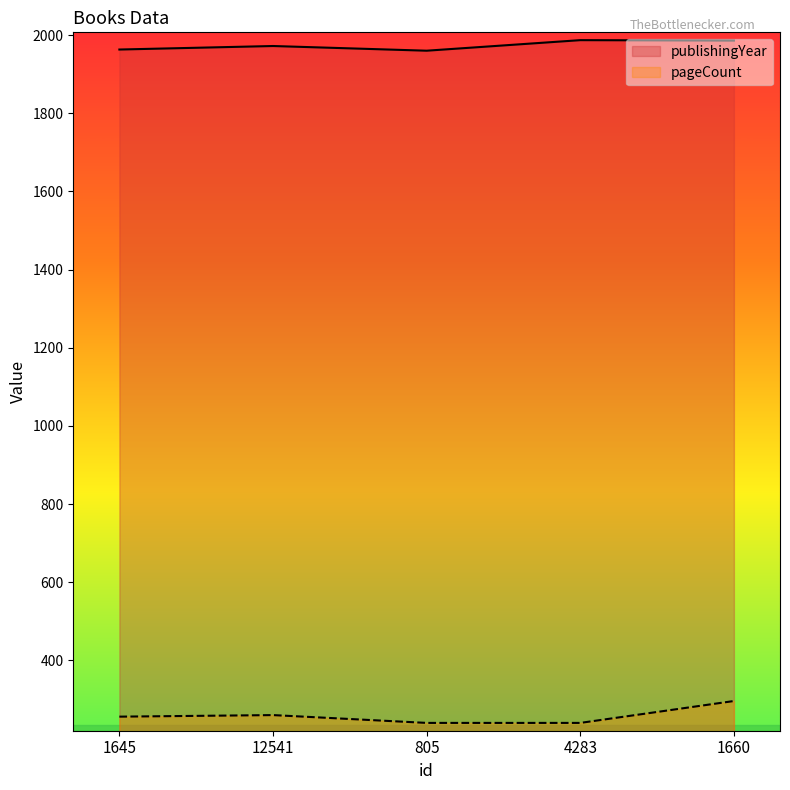

Rank the series by their maximum value, from highest to lowest.

publishingYear, pageCount